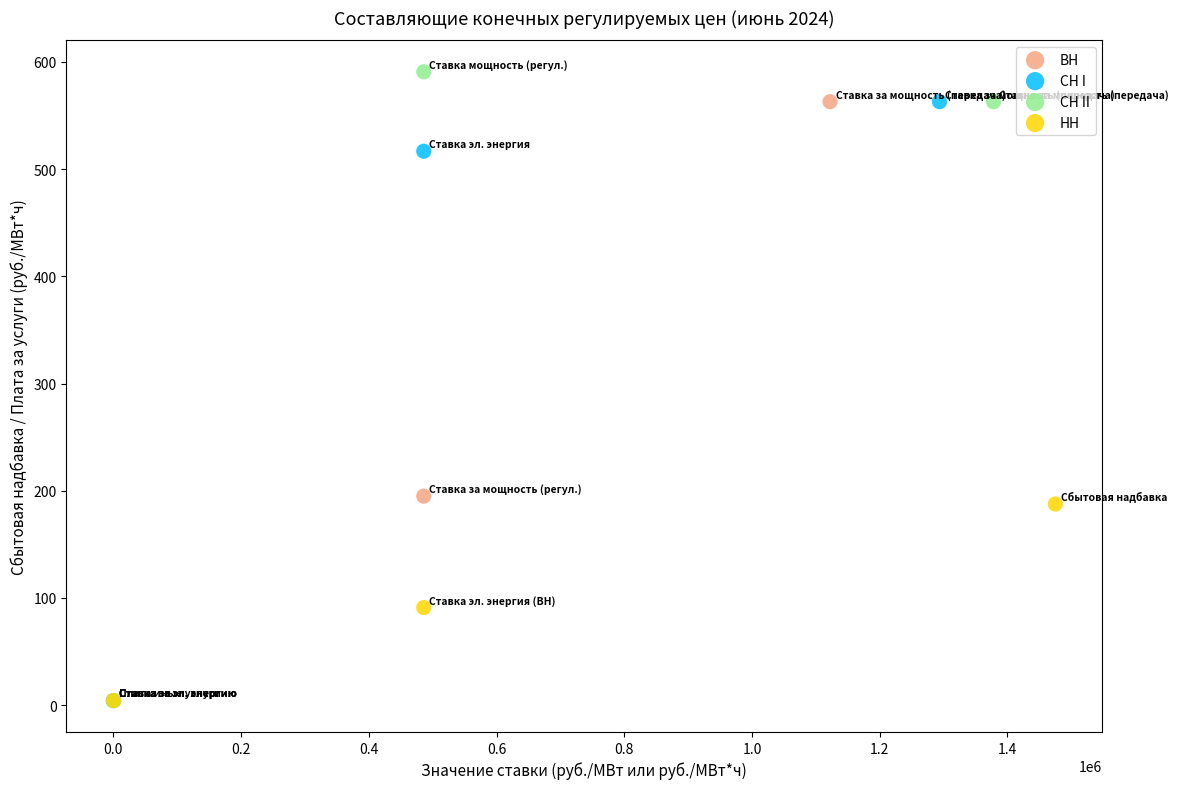

Which series contains the highest Y value?

СН II